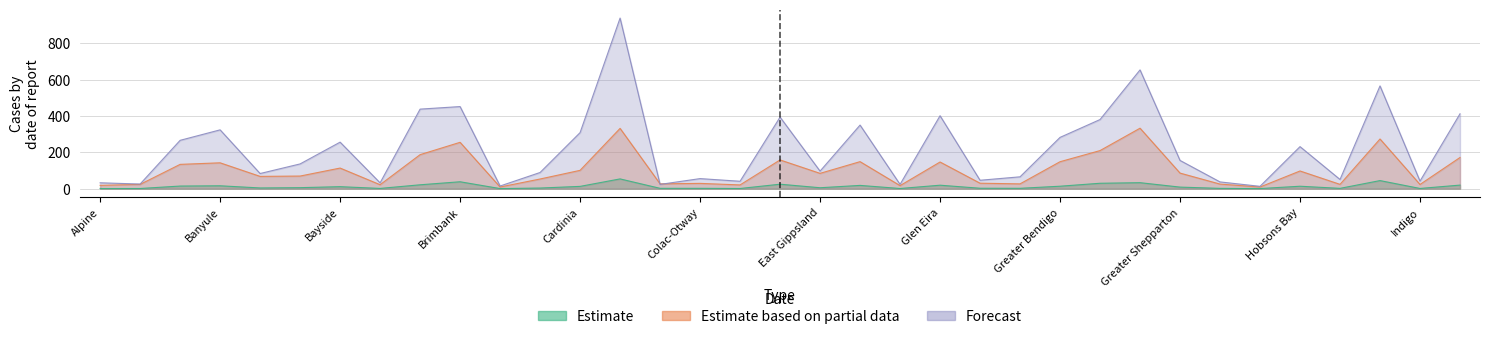

List the series in order of their overall mean, highest first.

Forecast, Estimate based on partial data, Estimate